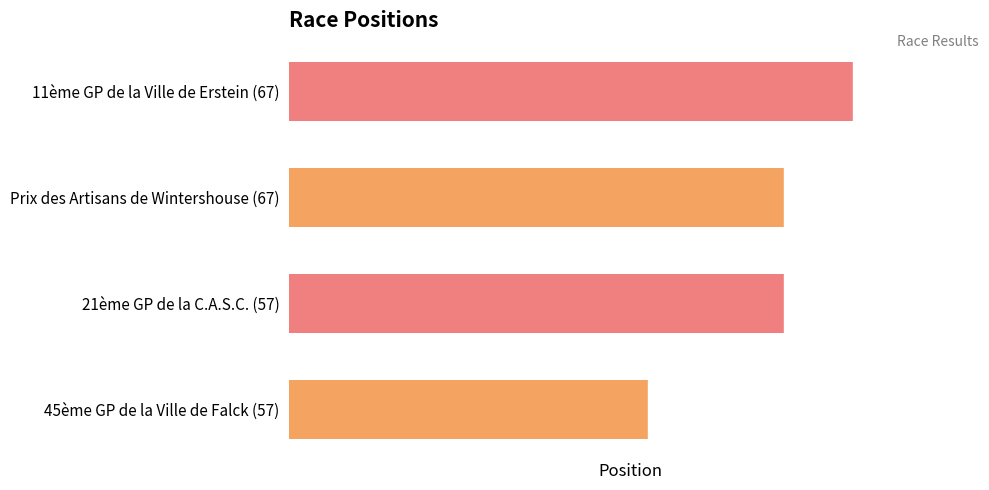

Is it true that the value at 11ème GP de la Ville de Erstein (67) is 55?

False